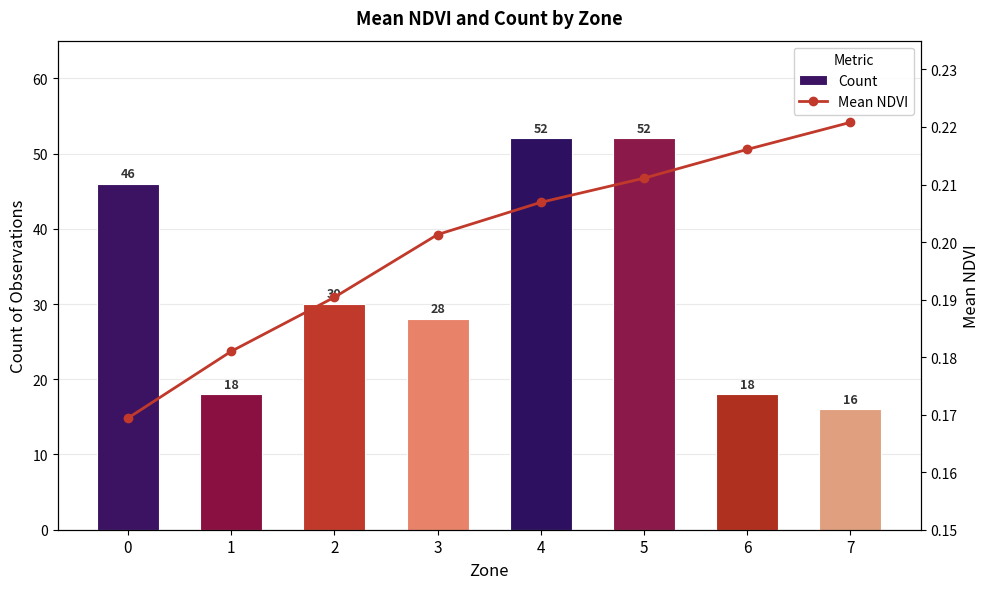

List the labels in order of Count value, largest first.

4, 5, 0, 2, 3, 1, 6, 7